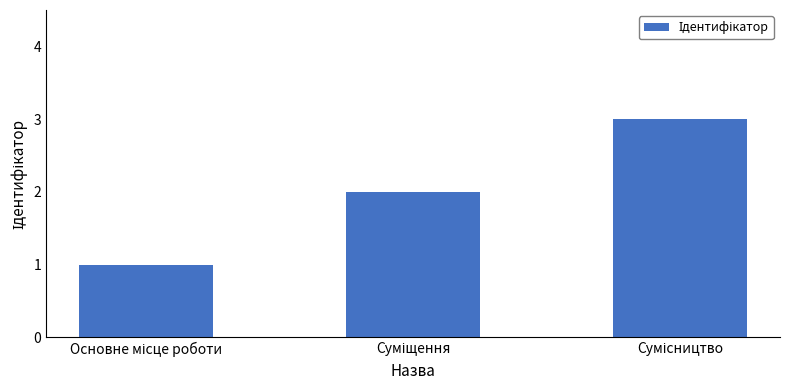

What is the average value?

2